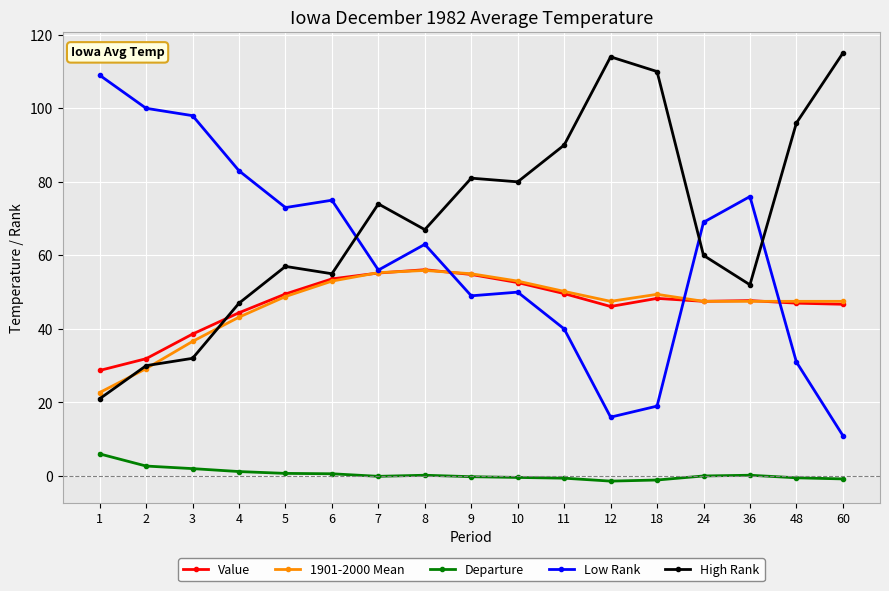

Where does the Low Rank series first go above 63?

1